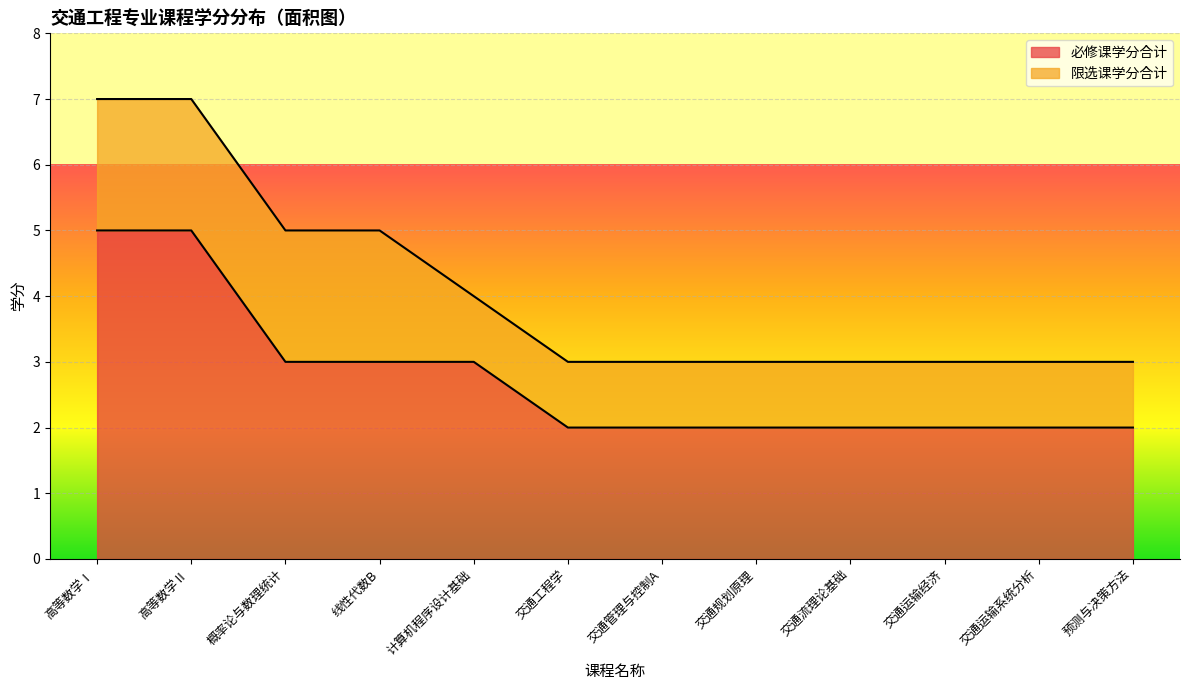

What is the label of the 6th point from the left?

交通工程学